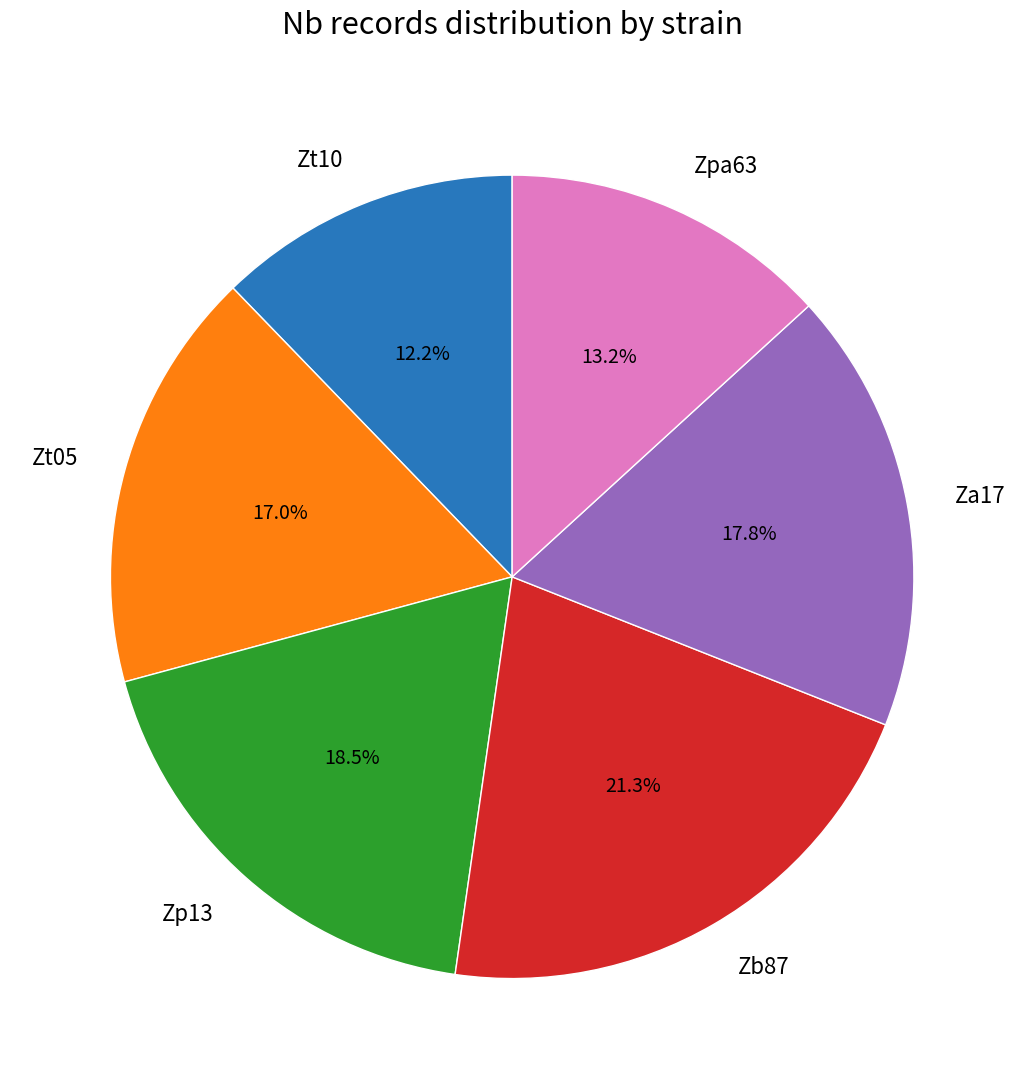

True or false: Zt10 accounts for 12% of the total.

True